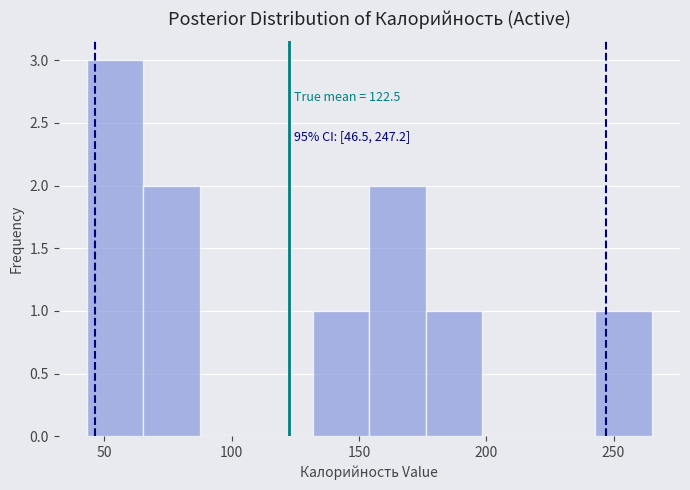

Over which range of the x-axis is the bar tallest?

45 to 65